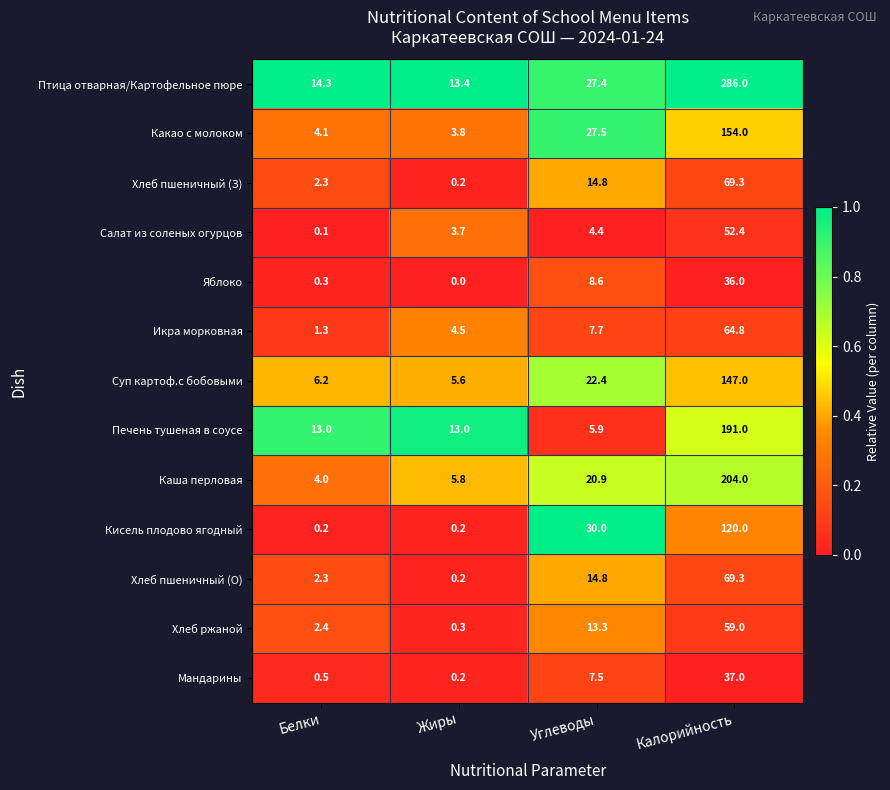

What is the sum of all Каша перловая values?

234.7